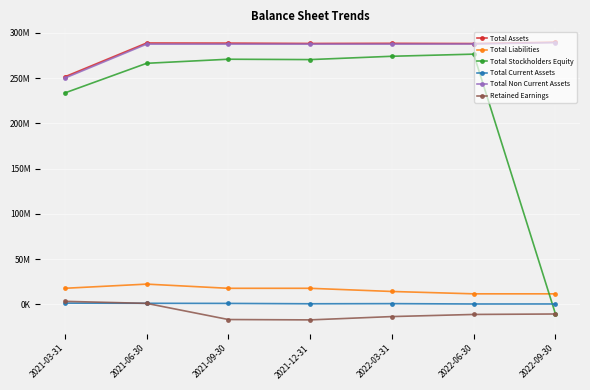

True or false: Total Non Current Assets has a value of 370934873 at 2021-03-31.

False